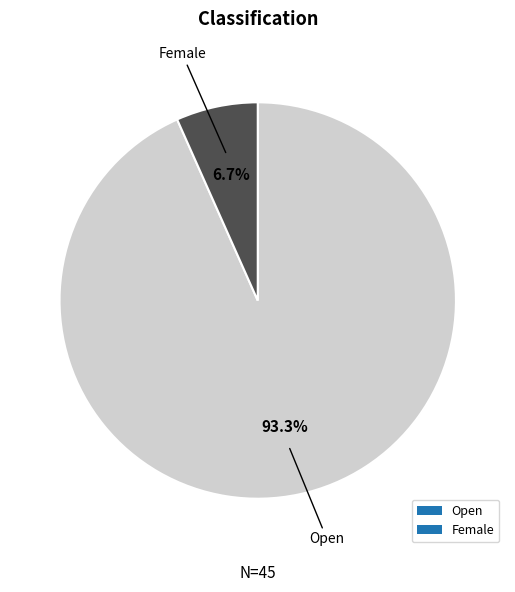

Which slice is the smallest?

Female